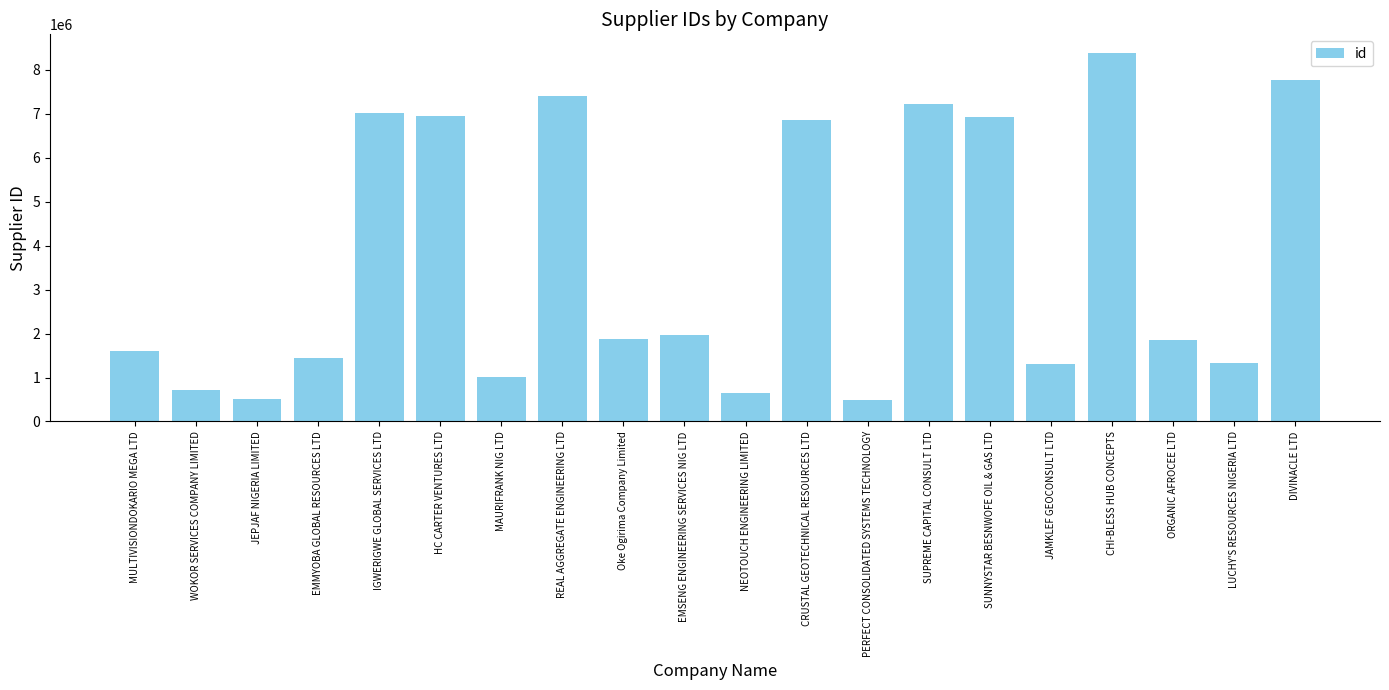

What is the label of the 7th bar from the left?

MAURIFRANK NIG LTD